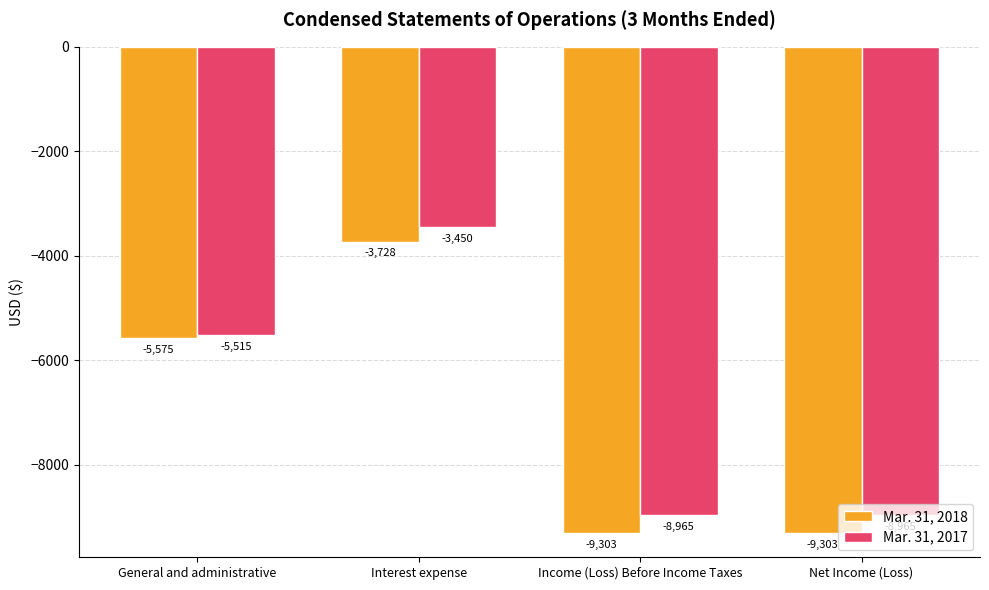

Are the bars horizontal?

No